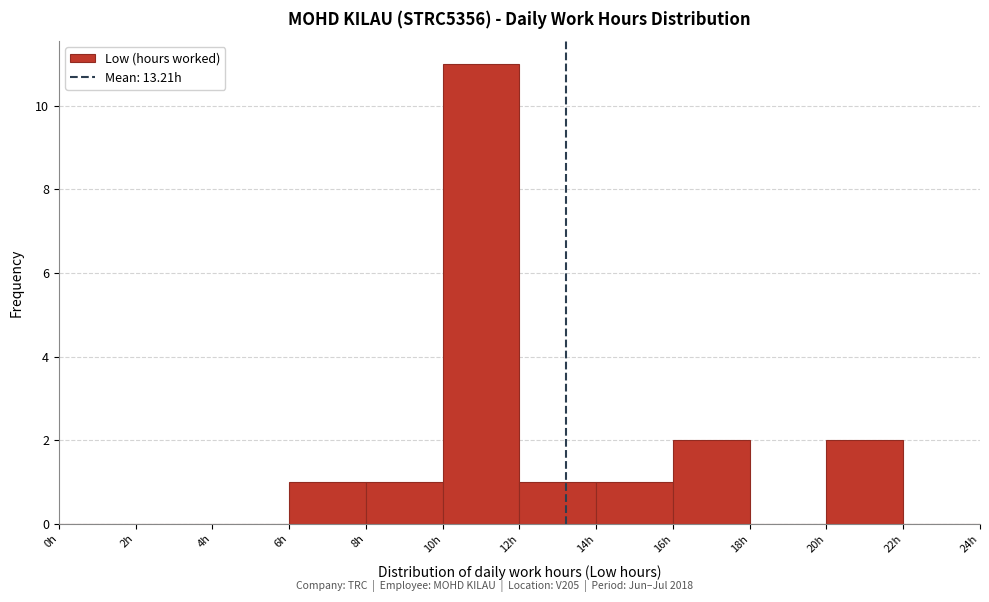

What is the height of the bar covering 14 to 16 on the x-axis? The values are not printed on the chart, so give them approximately, as read against the axis.

1